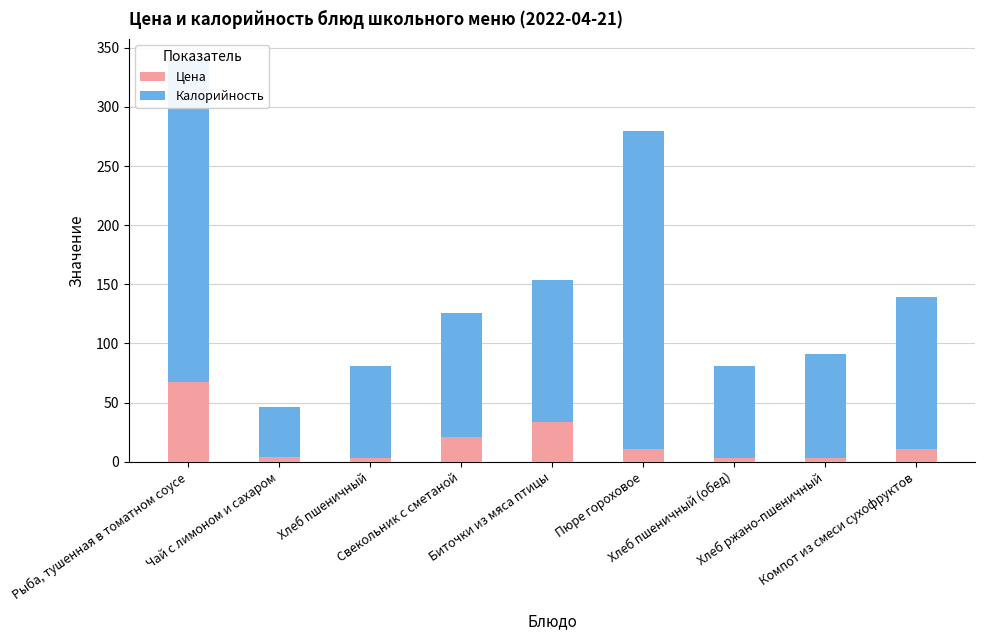

At which label does Цена reach its peak?

Рыба, тушенная в томатном соусе